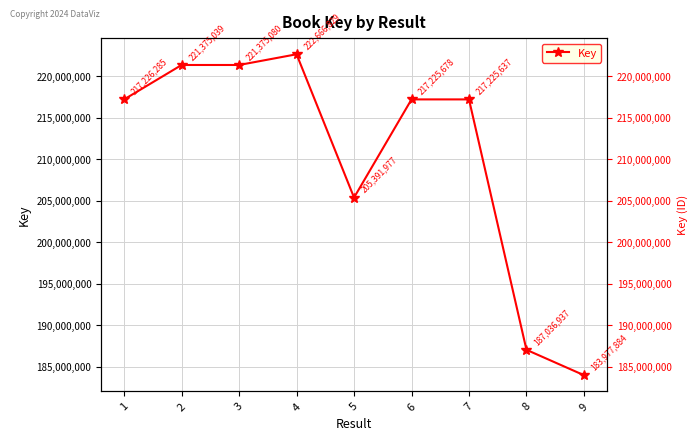

Rank the categories by value from lowest to highest.

9, 8, 5, 7, 6, 1, 2, 3, 4